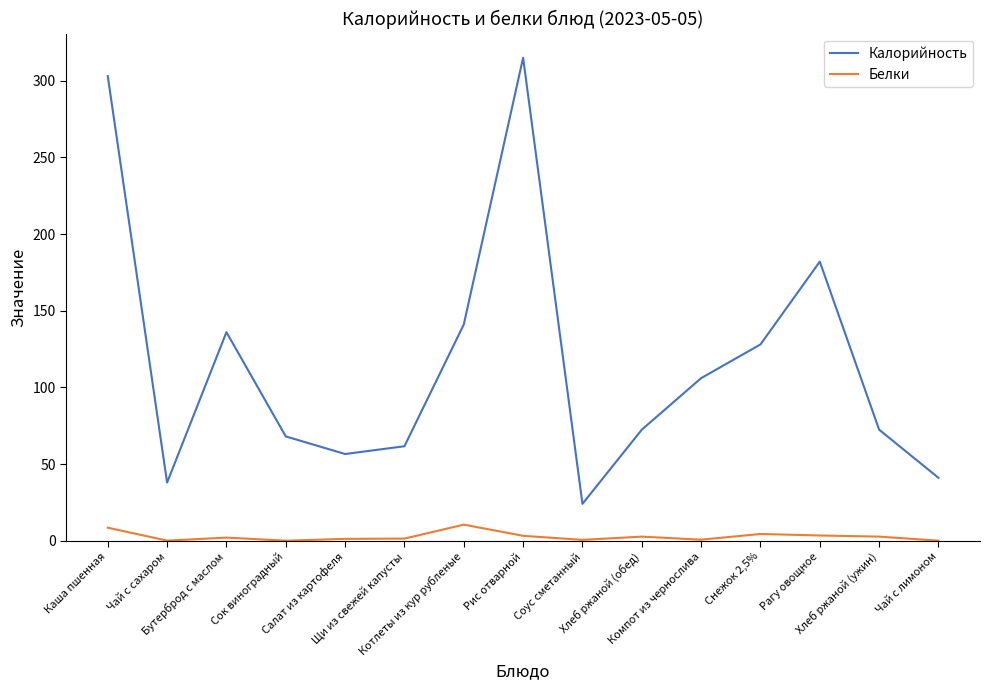

True or false: Белки and Калорийность cross at least once.

False